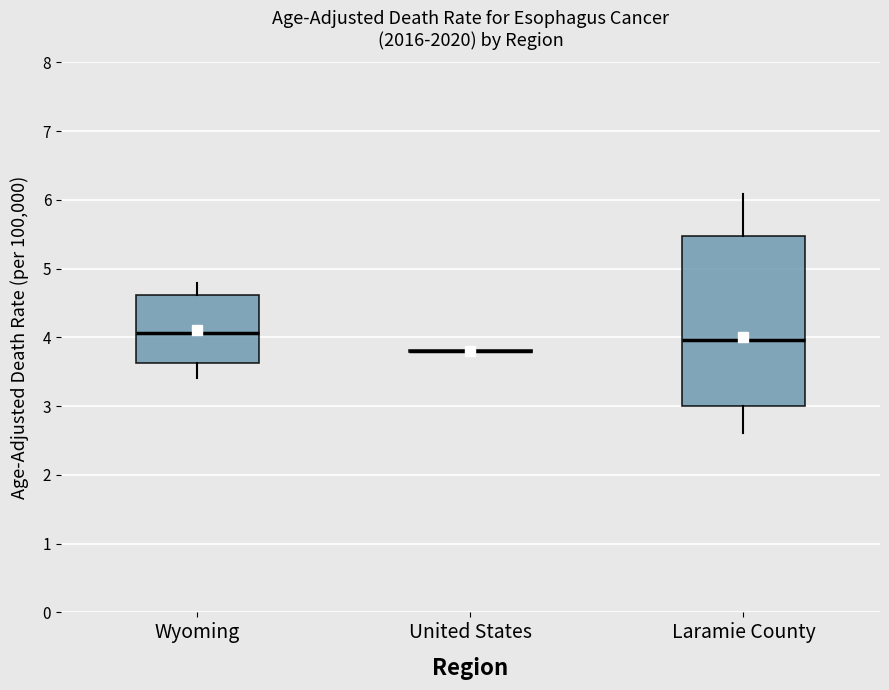

Reading left to right, read every box against the y-axis: the position of its median line, the range the box covers, and the ends of its whiskers. The values are not printed on the chart, so give them approximately, as read against the axis.

Wyoming: median 4.1, box 3.6 to 4.6, whiskers 3.4 to 4.8
United States: box collapsed to a line at 3.8, whiskers 3.8 to 3.8
Laramie County: median 4.0, box 3.0 to 5.5, whiskers 2.6 to 6.1